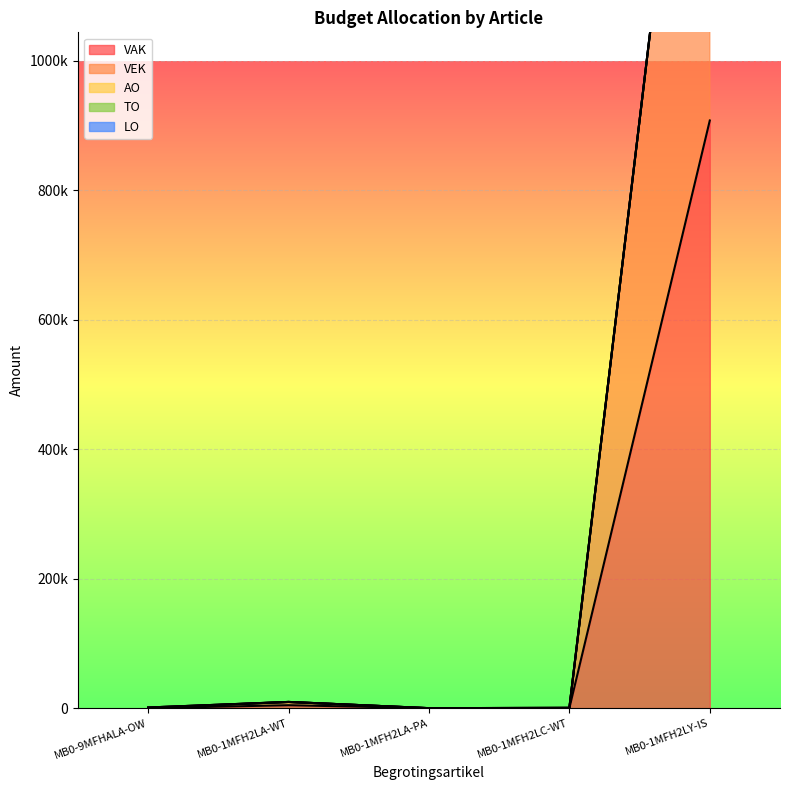

True or false: LO and TO cross at least once.

False